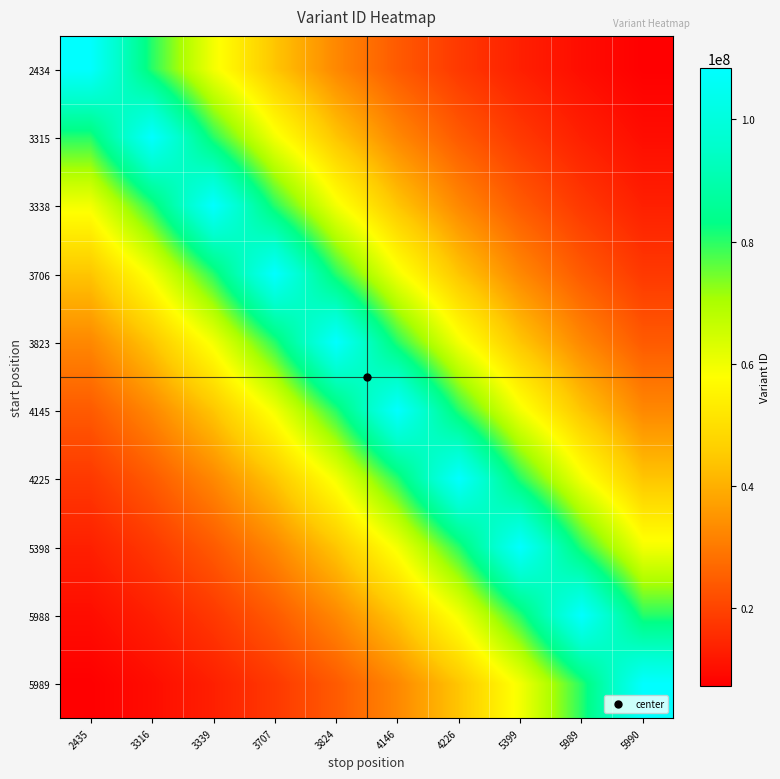

Between 3707 and 4226, which is larger?

3707